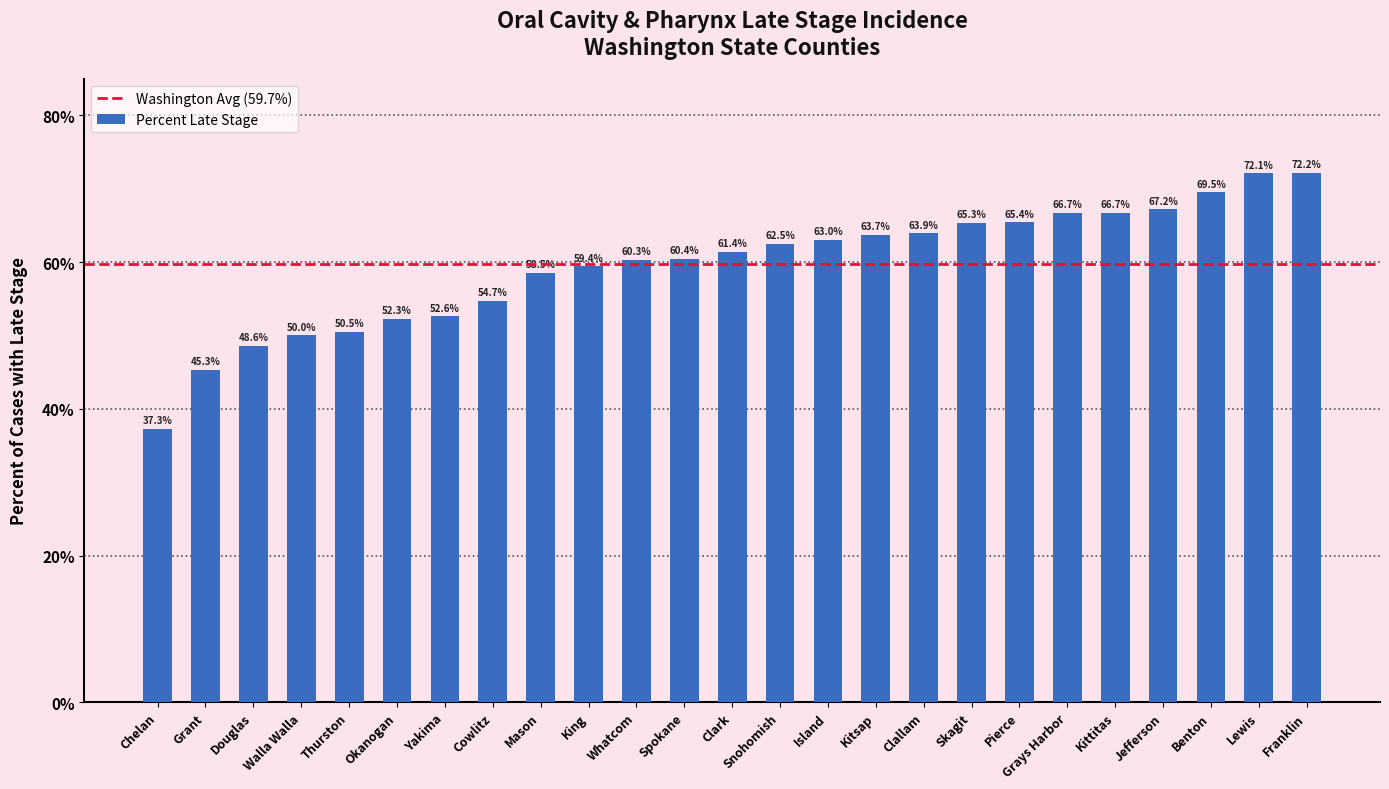

At which category does the chart reach its peak across all series?

Franklin